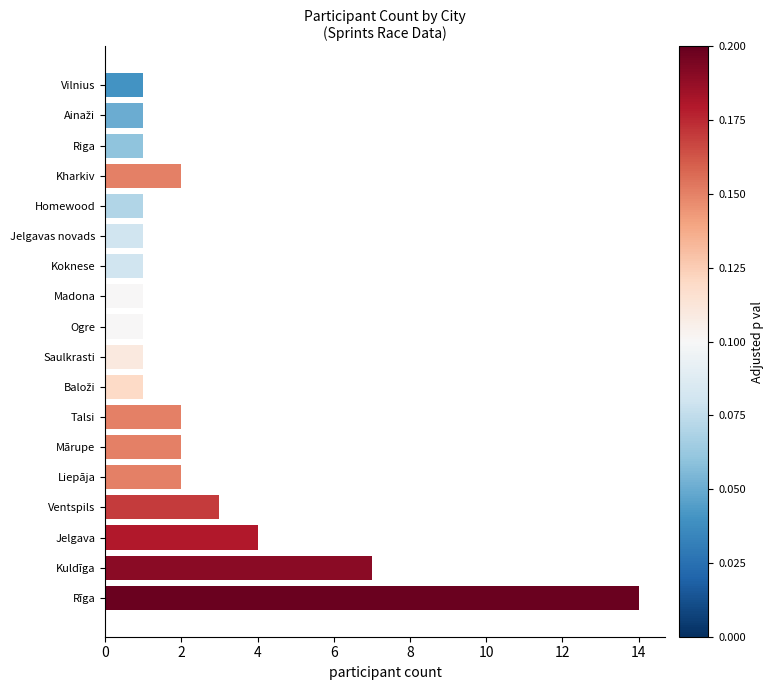

What is the sum of all values?

46